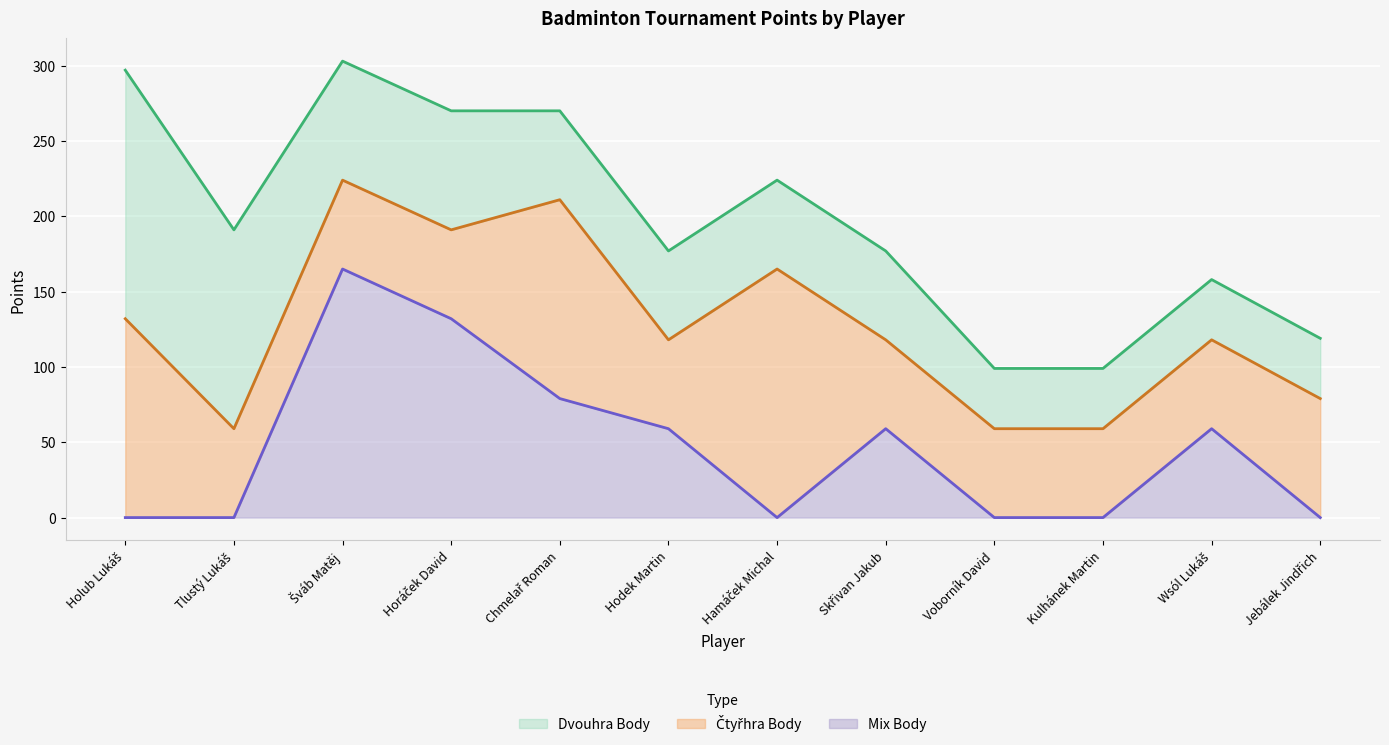

At how many categories does at least one series exceed 123?

6